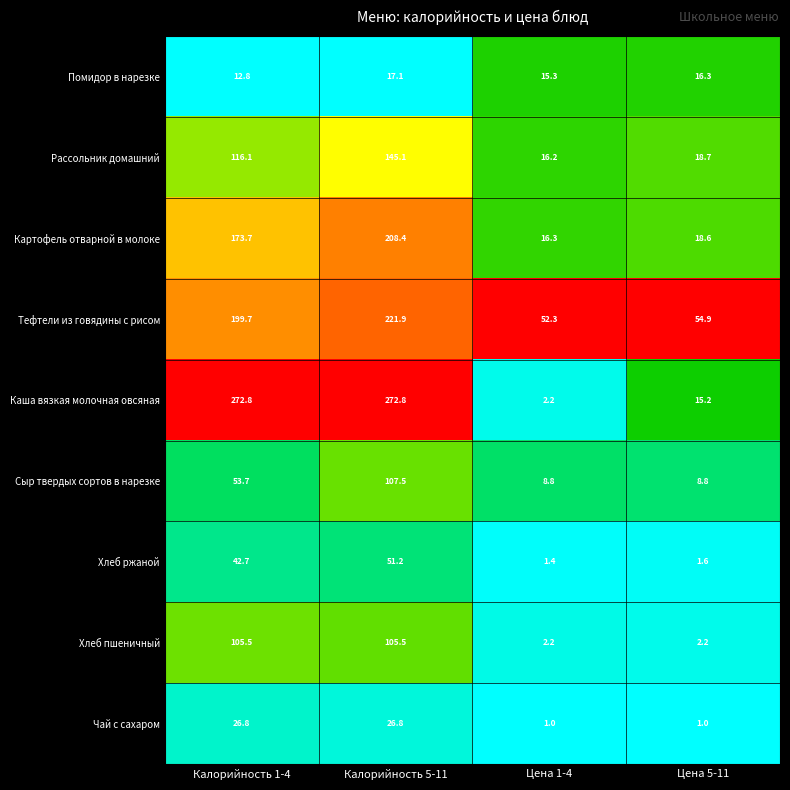

What is the difference between the second highest and minimum values in the Хлеб пшеничный series?

103.3